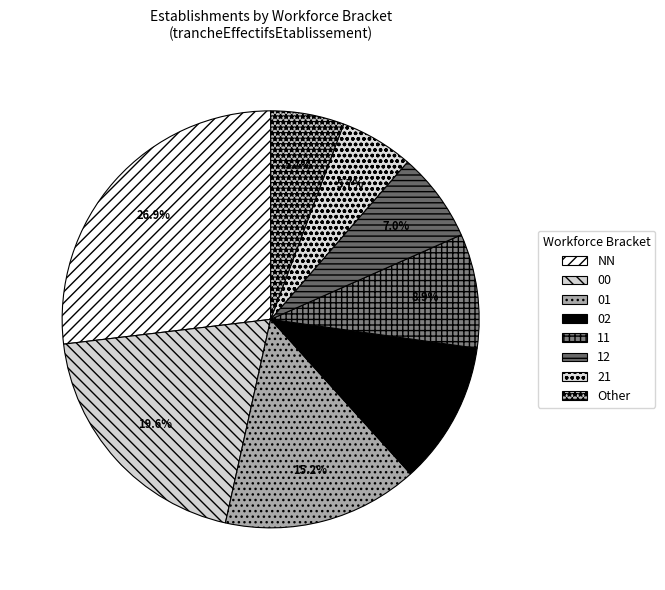

To the nearest percent, what is the difference between the 00 and 12 slice percentages?

13%